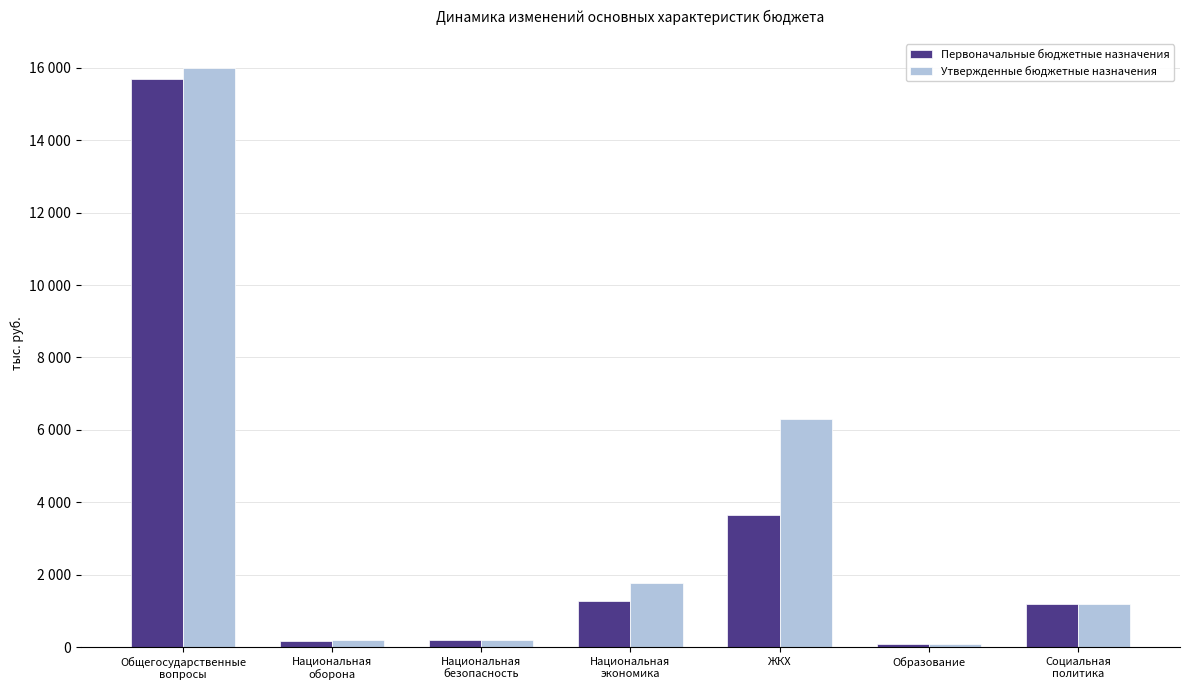

What are all the series names shown in the legend?

Первоначальные бюджетные назначения, Утвержденные бюджетные назначения